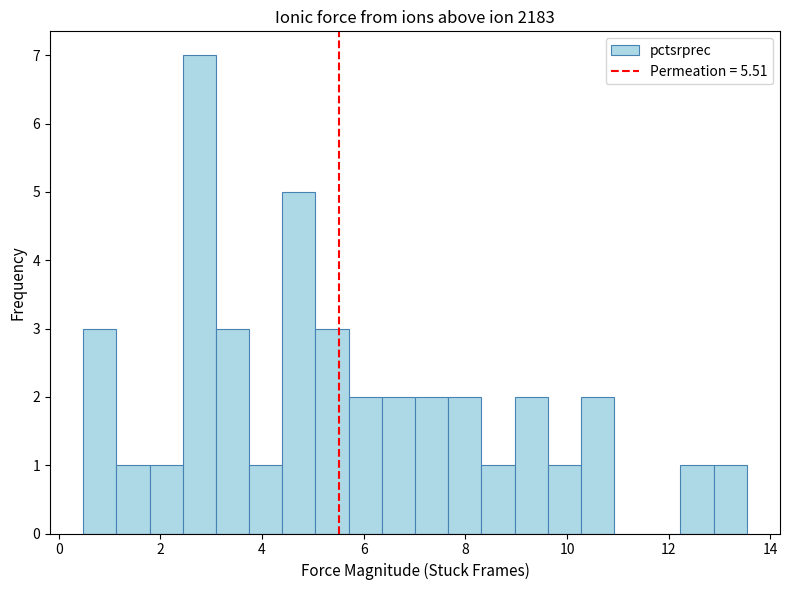

Around what value on the x-axis is the tallest bar? Give the approximate position of its centre, as read against the axis.

2.8